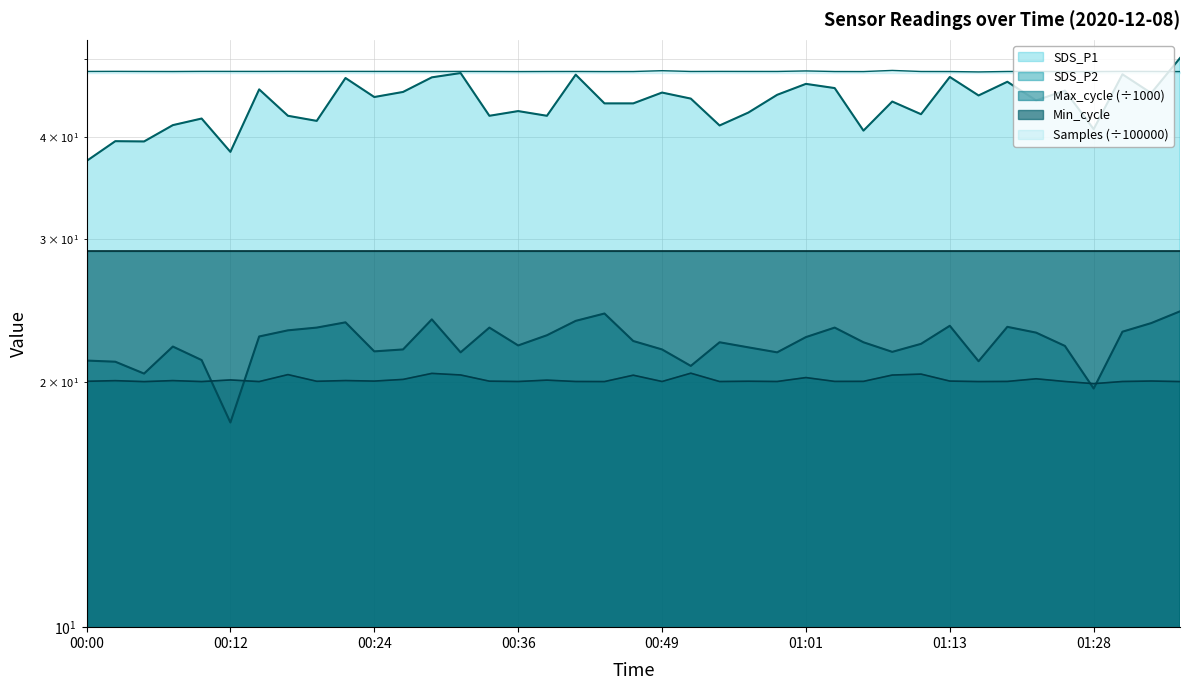

What is the sum of the Samples values at 00:17 and 00:05?

96.4